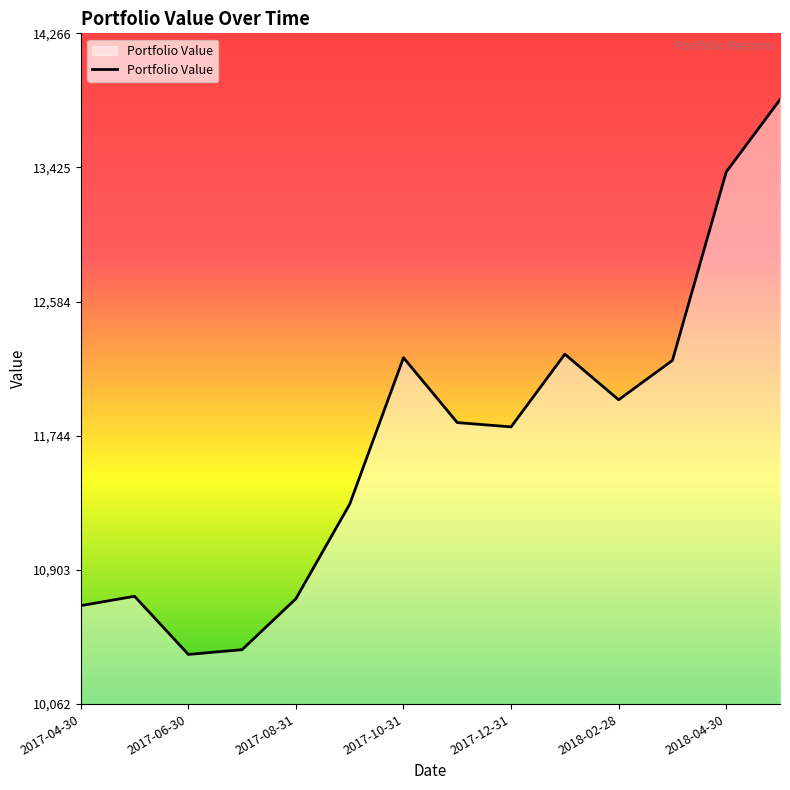

What is the difference between the maximum and minimum values?

3476.5